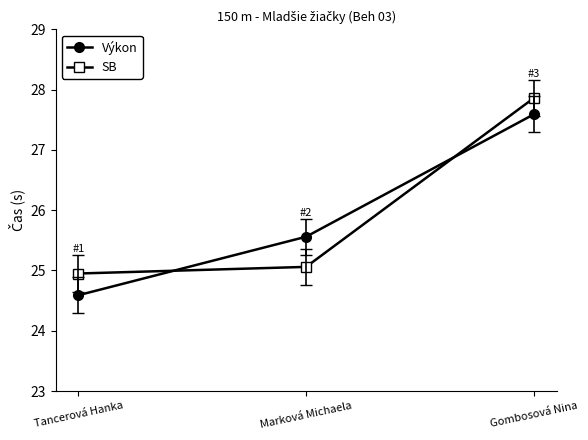

What is the difference between the Výkon values at Gombosová Nina and Marková Michaela?

2.0